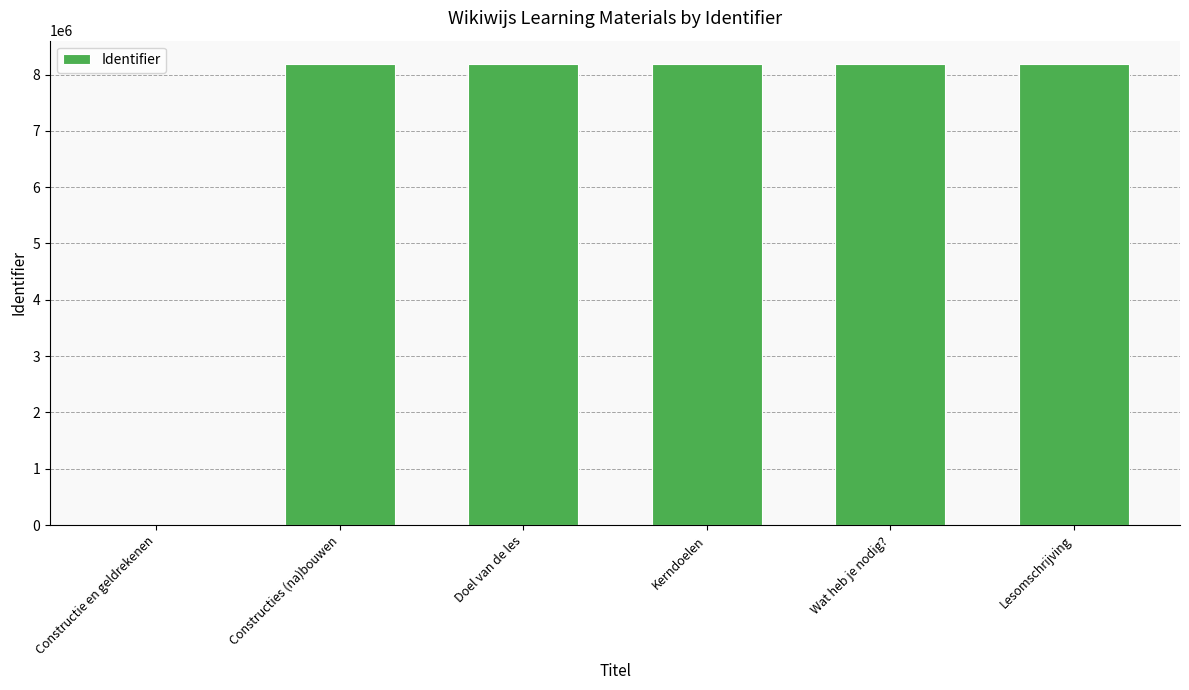

Approximately how many times larger is the value at Lesomschrijving compared to Constructies (na)bouwen?

1.0